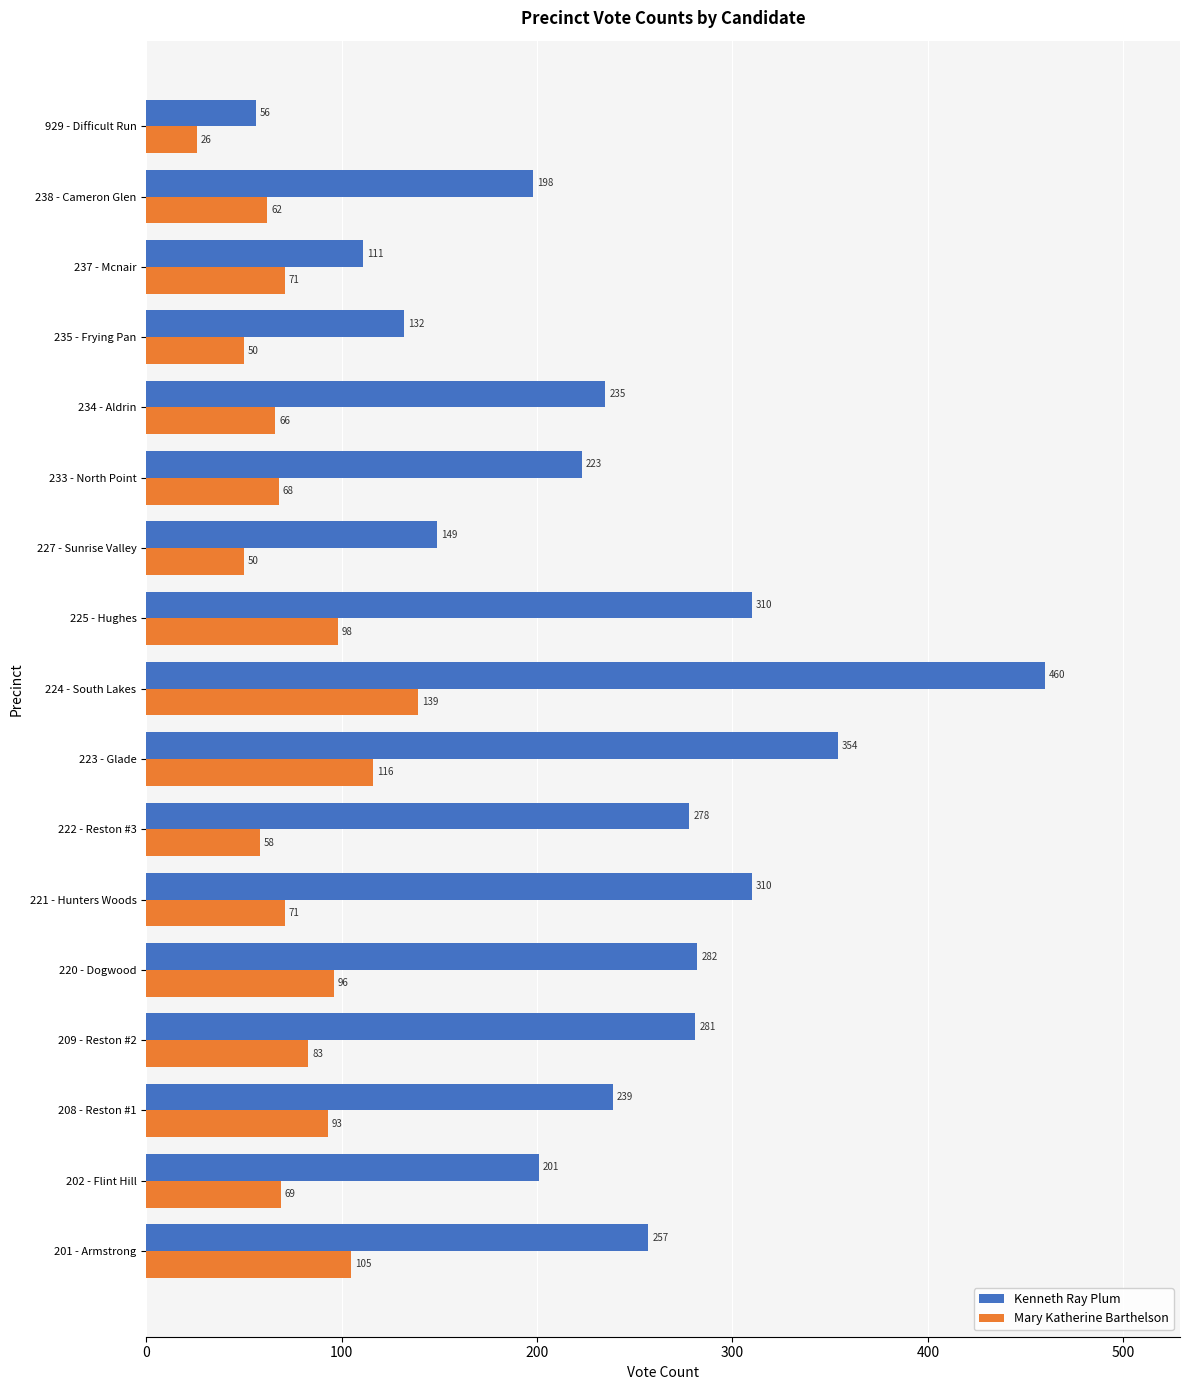

Rank the series by their average value, from lowest to highest.

Mary Katherine Barthelson, Kenneth Ray Plum